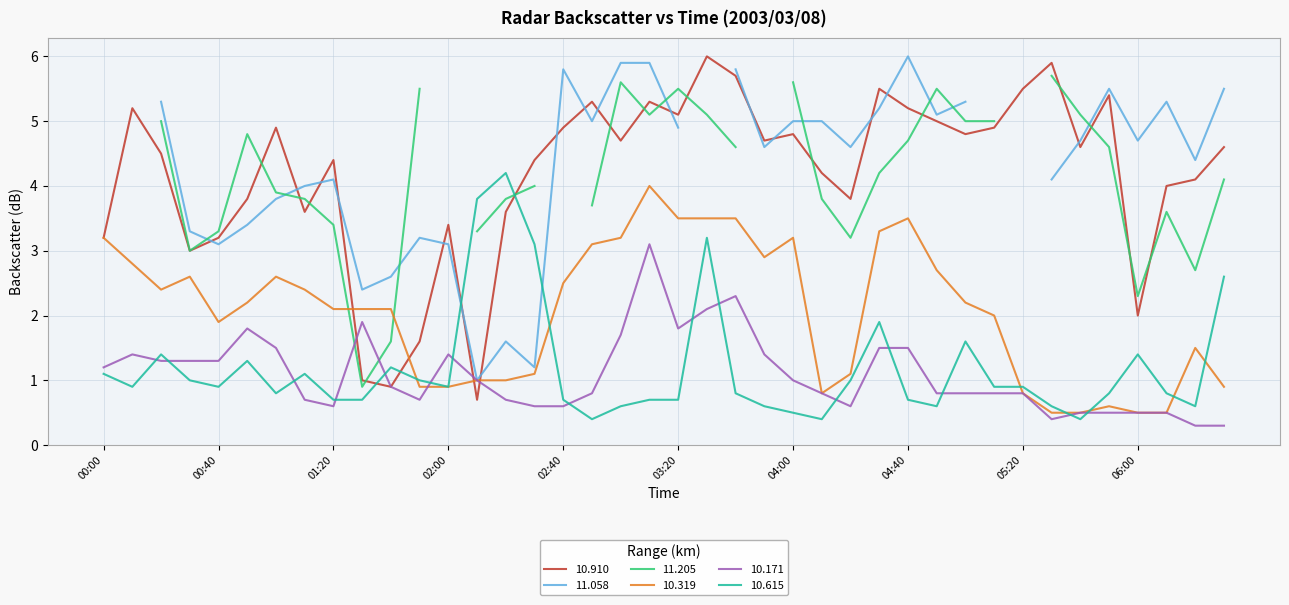

What is the spread (max minus min) of values at 2003/03/08 01:00?

4.1